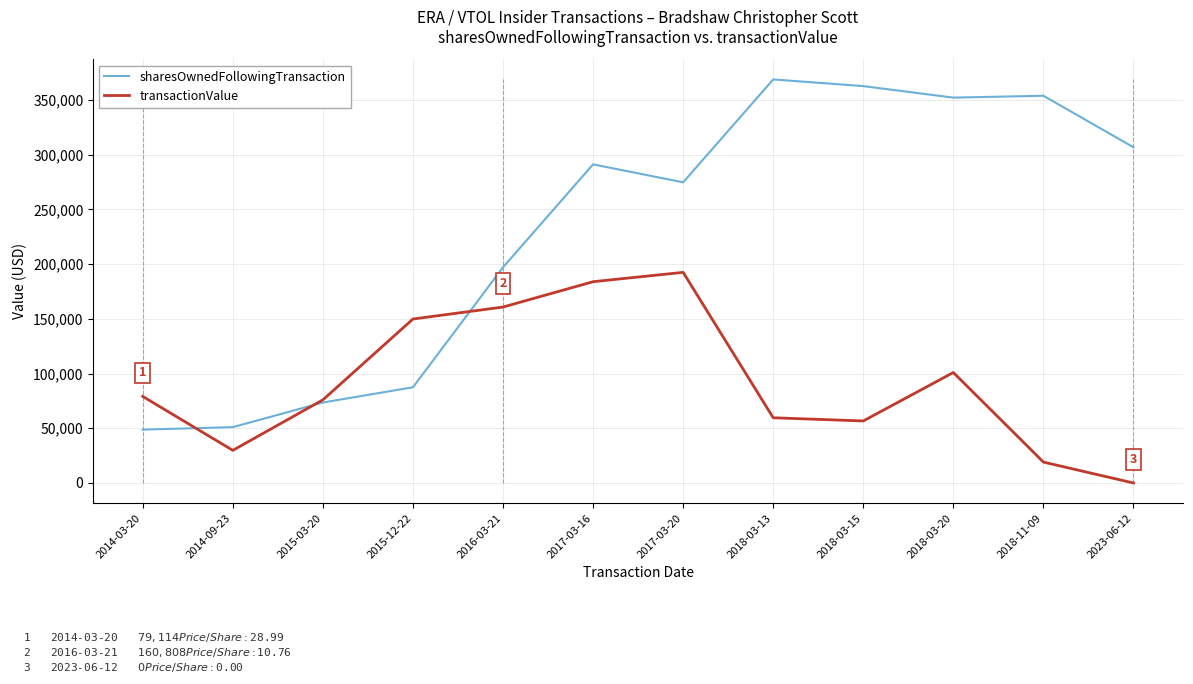

What is the difference between the maximum and minimum values in the transactionValue series?

192513